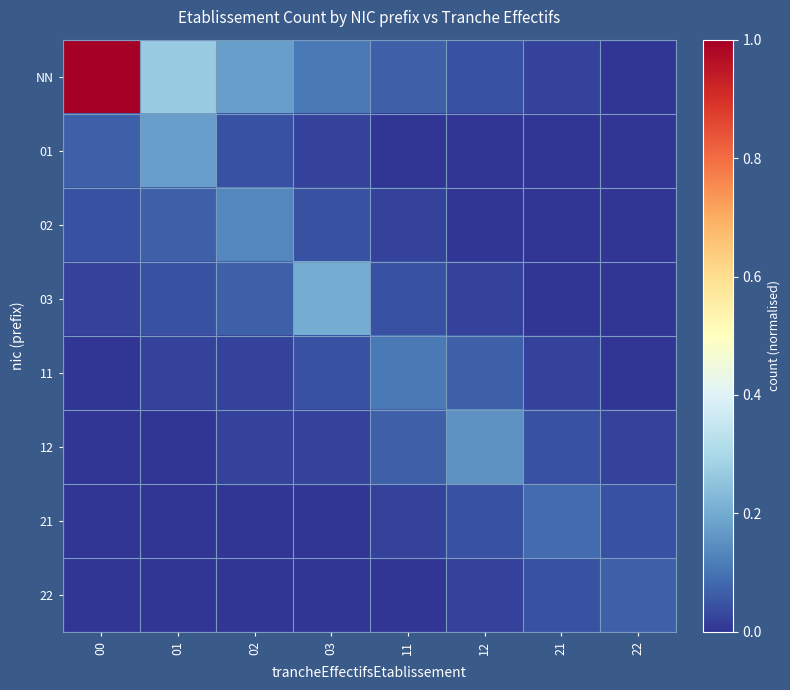

At 00, list the series in order from largest to smallest.

NN, 01, 02, 03, 11, 12, 21, 22